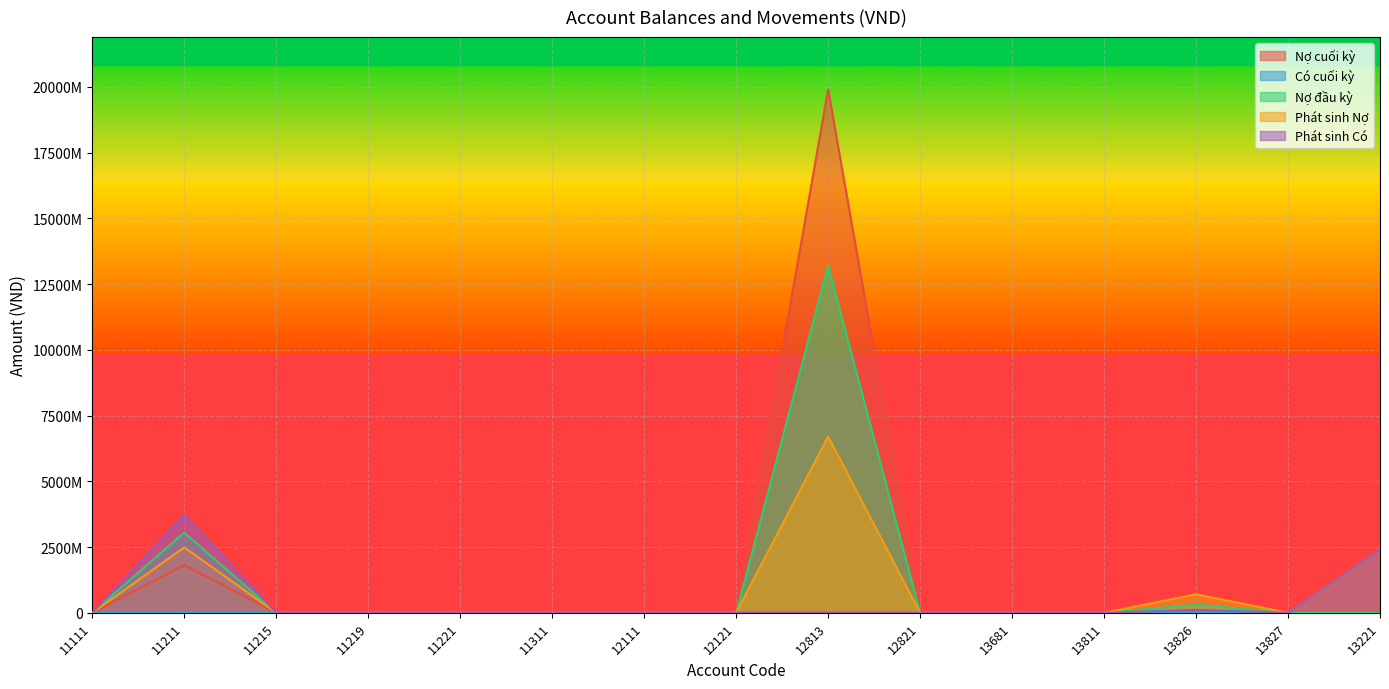

Is the value of Phát sinh Có at 13221 greater than the value of Nợ cuối kỳ at 11311?

Yes